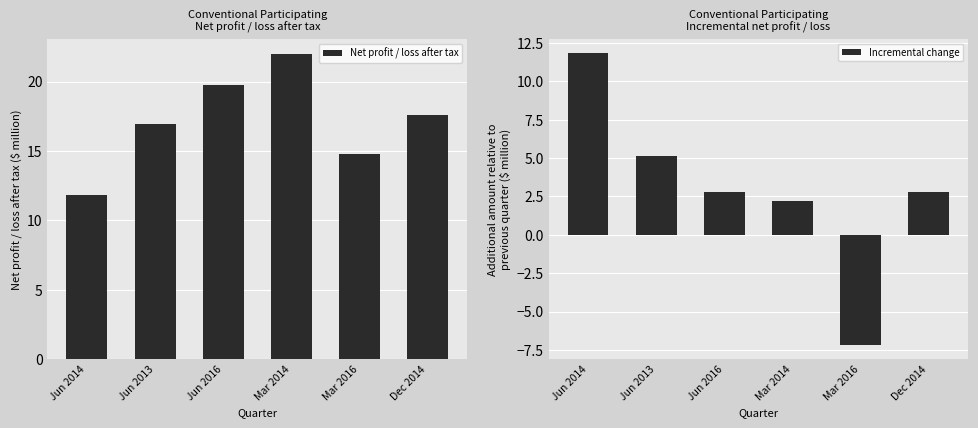

What is the difference between the maximum and minimum values in the Incremental change series?

19.0